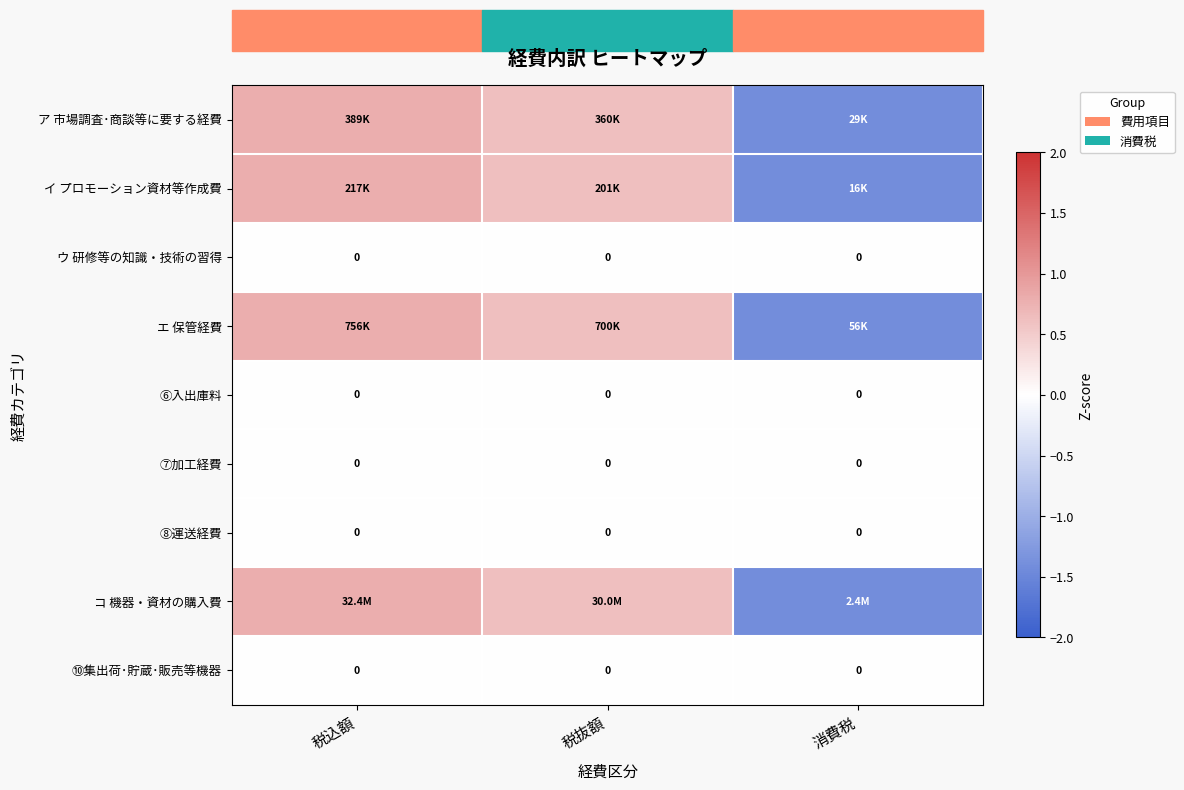

Between 税込額 and 税抜額, which series saw the biggest shift?

コ 機器・資材の購入費